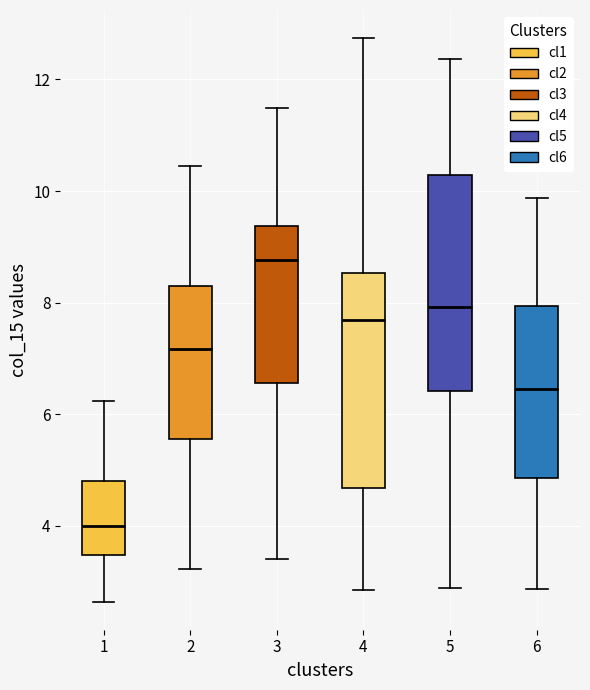

Reading left to right, read every box against the y-axis: the position of its median line, the range the box covers, and the ends of its whiskers. The values are not printed on the chart, so give them approximately, as read against the axis.

1: median 4.0, box 3.4 to 4.8, whiskers 2.6 to 6.2
2: median 7.2, box 5.6 to 8.2, whiskers 3.2 to 10.4
3: median 8.8, box 6.6 to 9.4, whiskers 3.4 to 11.4
4: median 7.6, box 4.6 to 8.6, whiskers 2.8 to 12.8
5: median 8.0, box 6.4 to 10.2, whiskers 2.8 to 12.4
6: median 6.4, box 4.8 to 8.0, whiskers 2.8 to 9.8